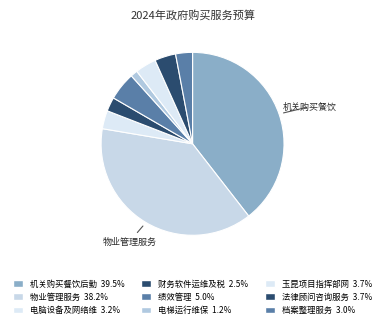

Count the number of slices in the pie.

9